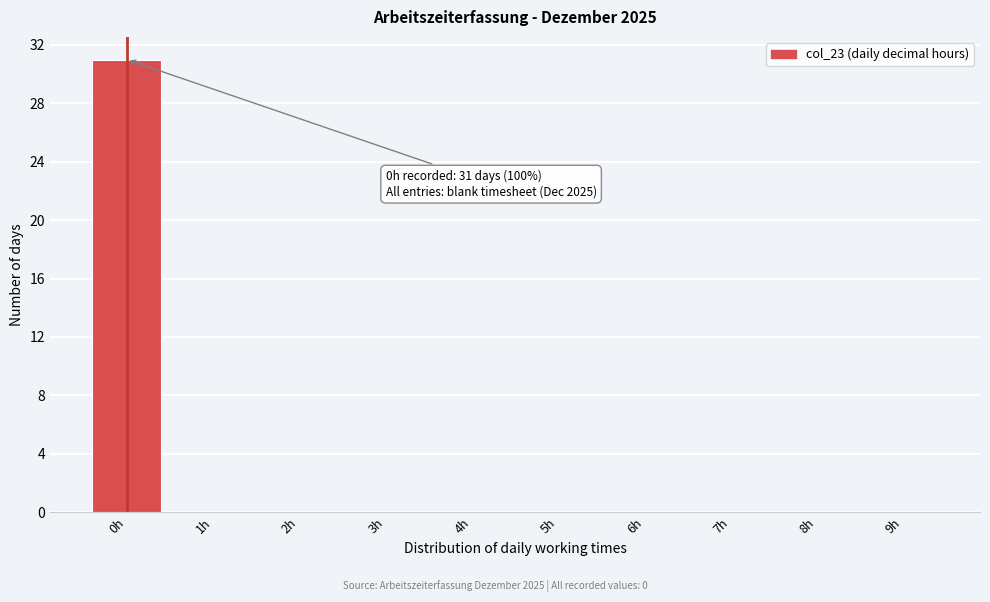

Which range on the x-axis has the tallest bar?

-0.5 to 0.5